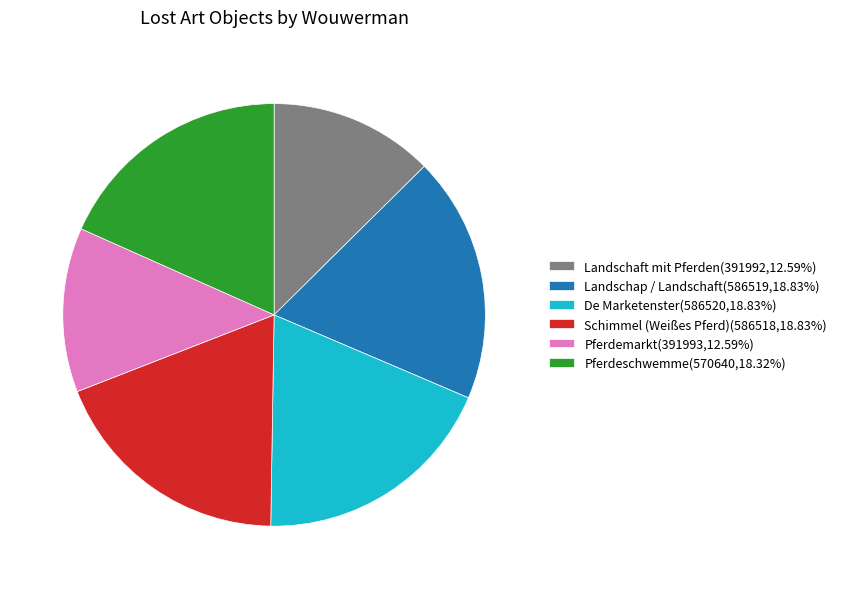

Between Landschaft mit Pferden and Pferdeschwemme, which is larger?

Pferdeschwemme